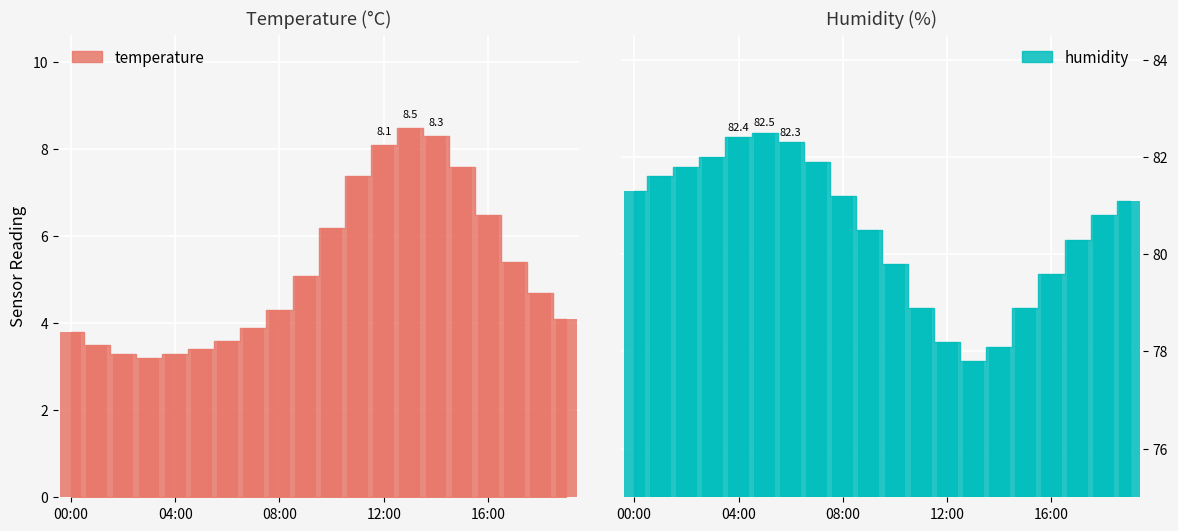

Is it true that humidity equals 78.1 at 14:00?

True